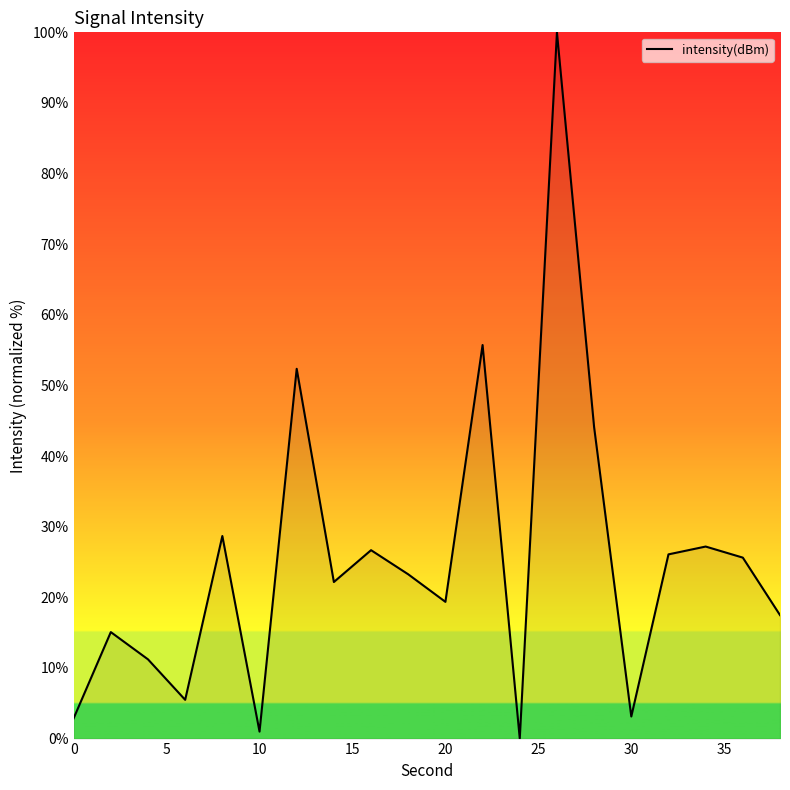

How many distinct data groups are displayed?

1